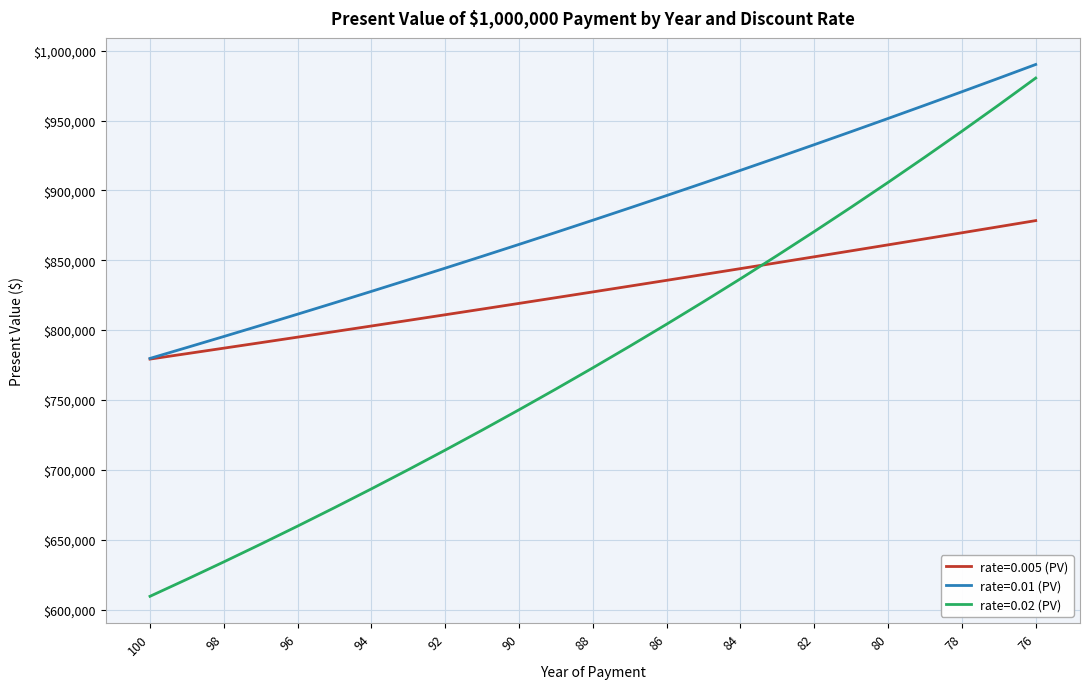

Rank the series by their maximum value, from highest to lowest.

rate=0.01 (PV), rate=0.02 (PV), rate=0.005 (PV)